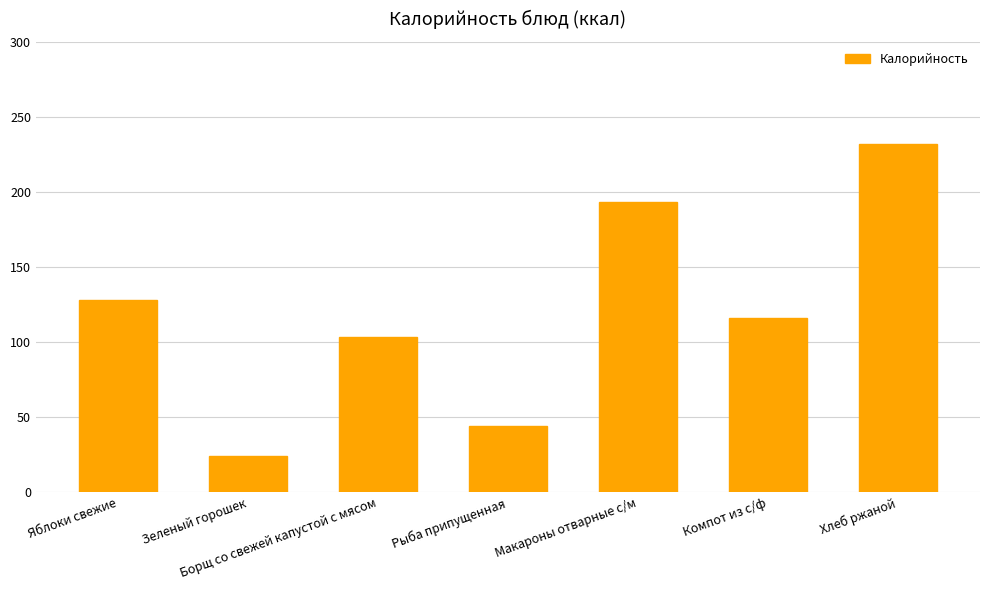

What is the label of the 1st bar from the right?

Хлеб ржаной